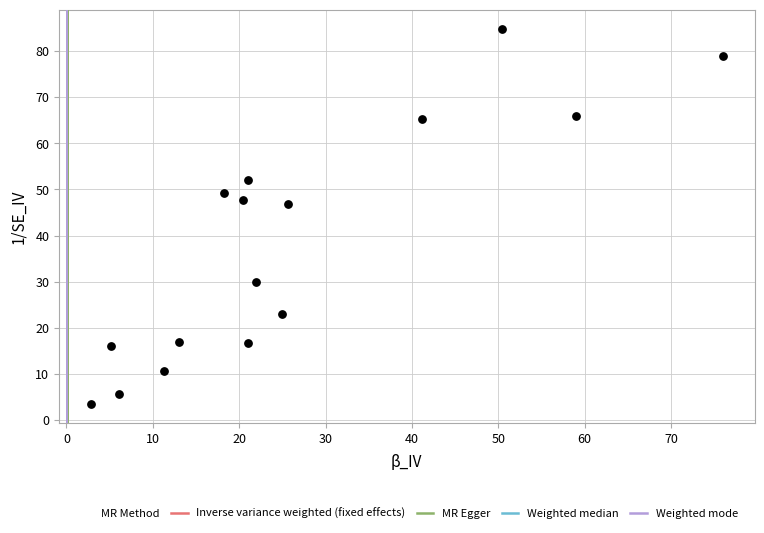

What Y value in the scatter plot is closest to 44?

46.8